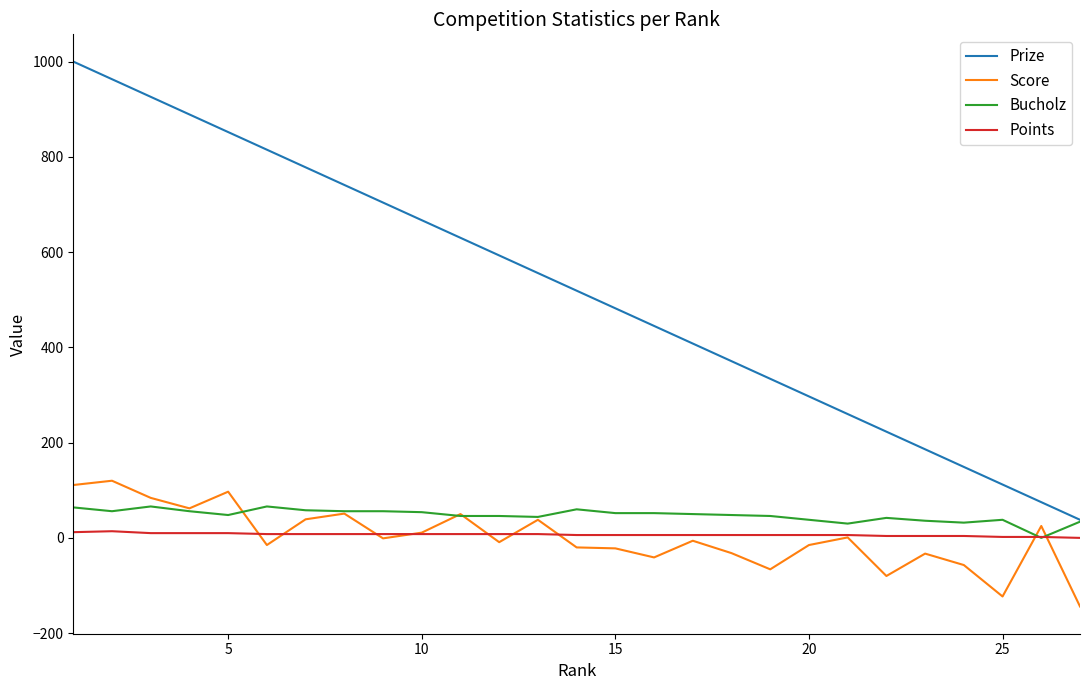

List the series in order of their peak value, lowest first.

Points, Bucholz, Score, Prize